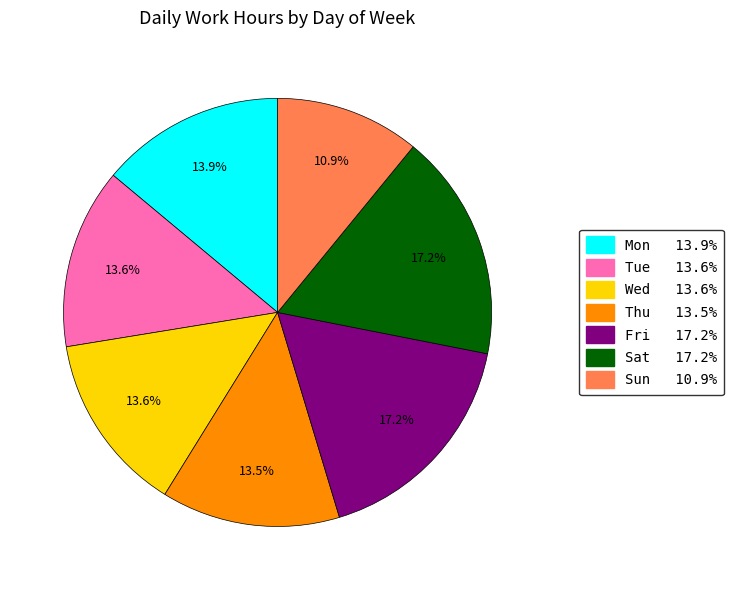

Is there a majority slice in this chart?

No